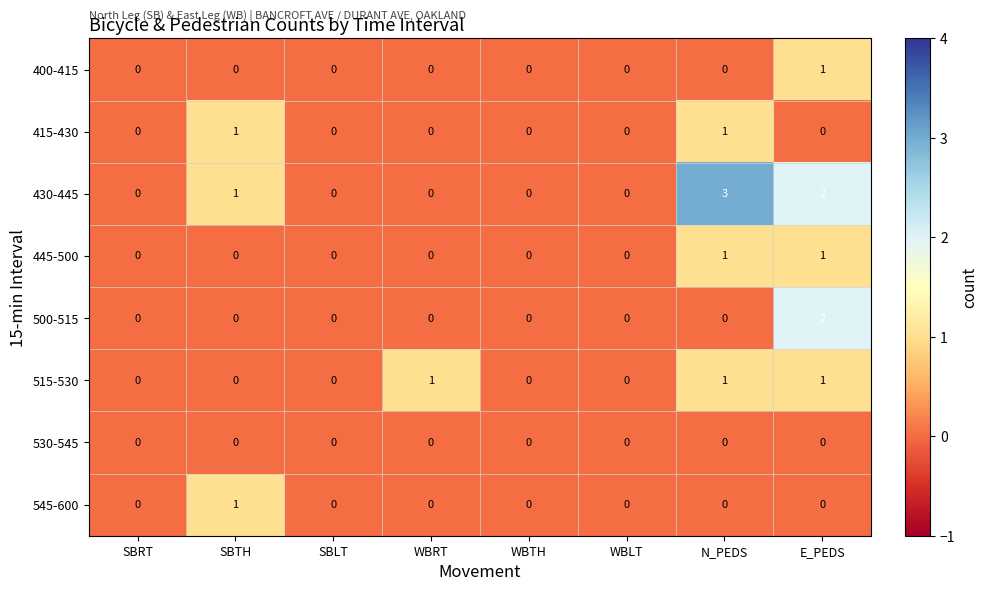

At which category is the sum across all series the highest?

E_PEDS